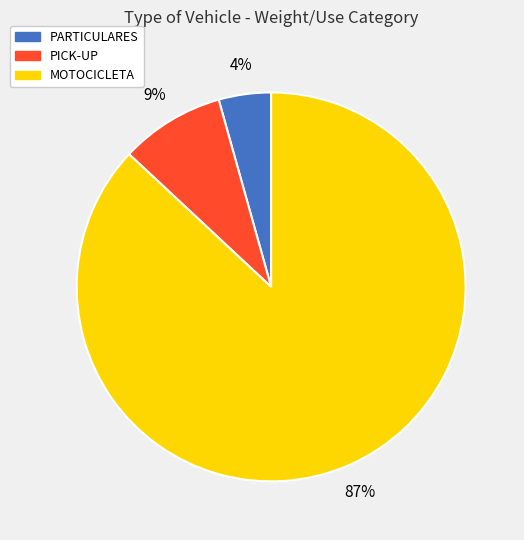

Is there a majority slice in this chart?

Yes